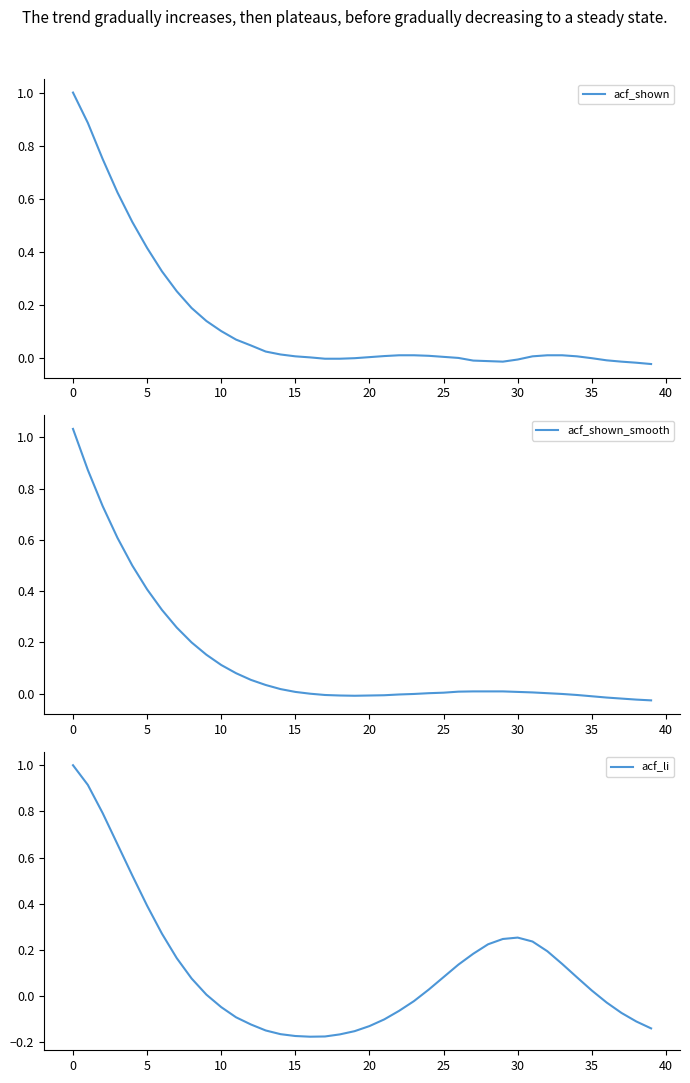

What is the maximum value for acf_li?

1.0